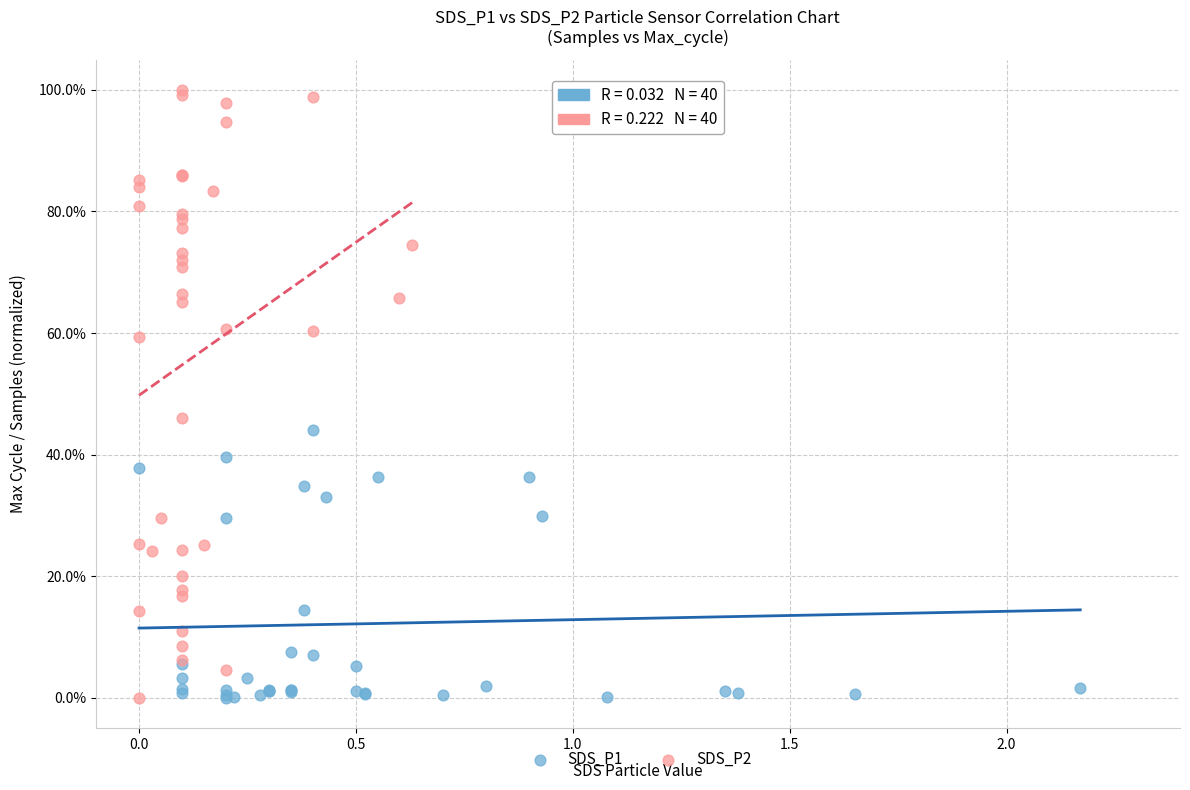

What are all the series names shown in the legend?

SDS_P1, SDS_P2